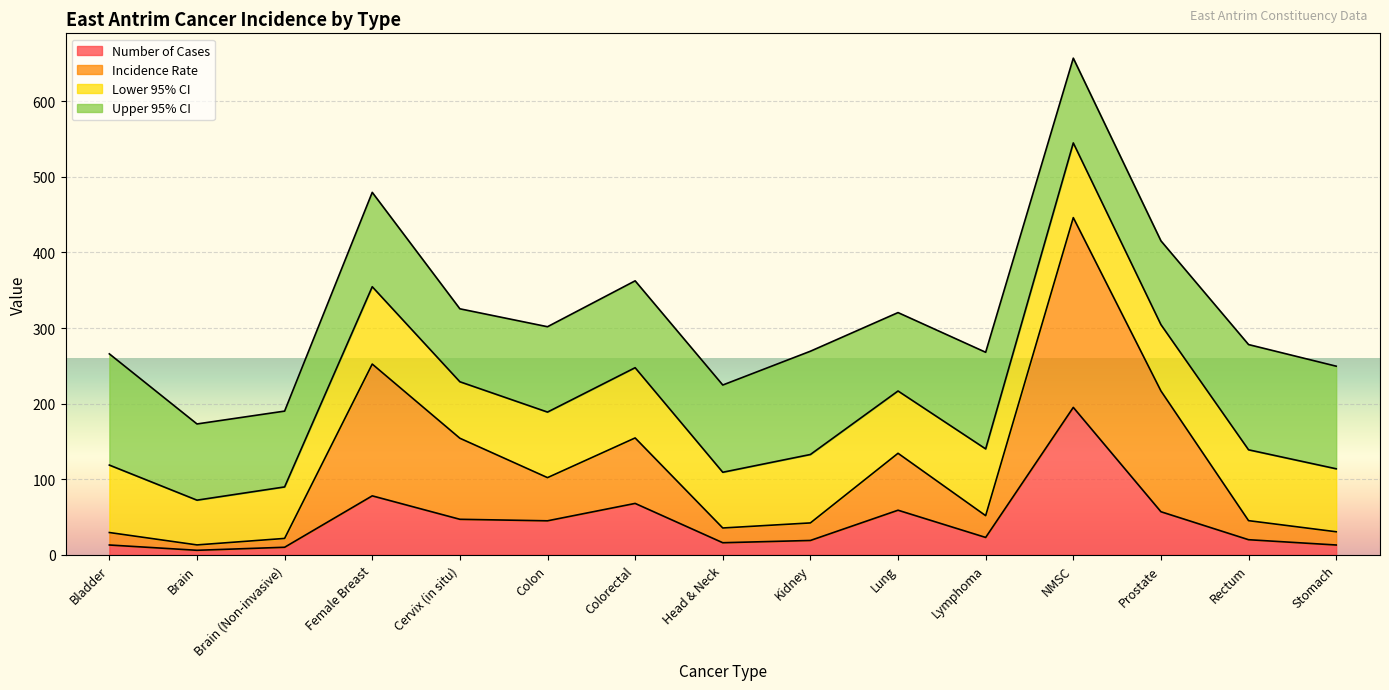

What is the total value across all series at Colon?

301.7